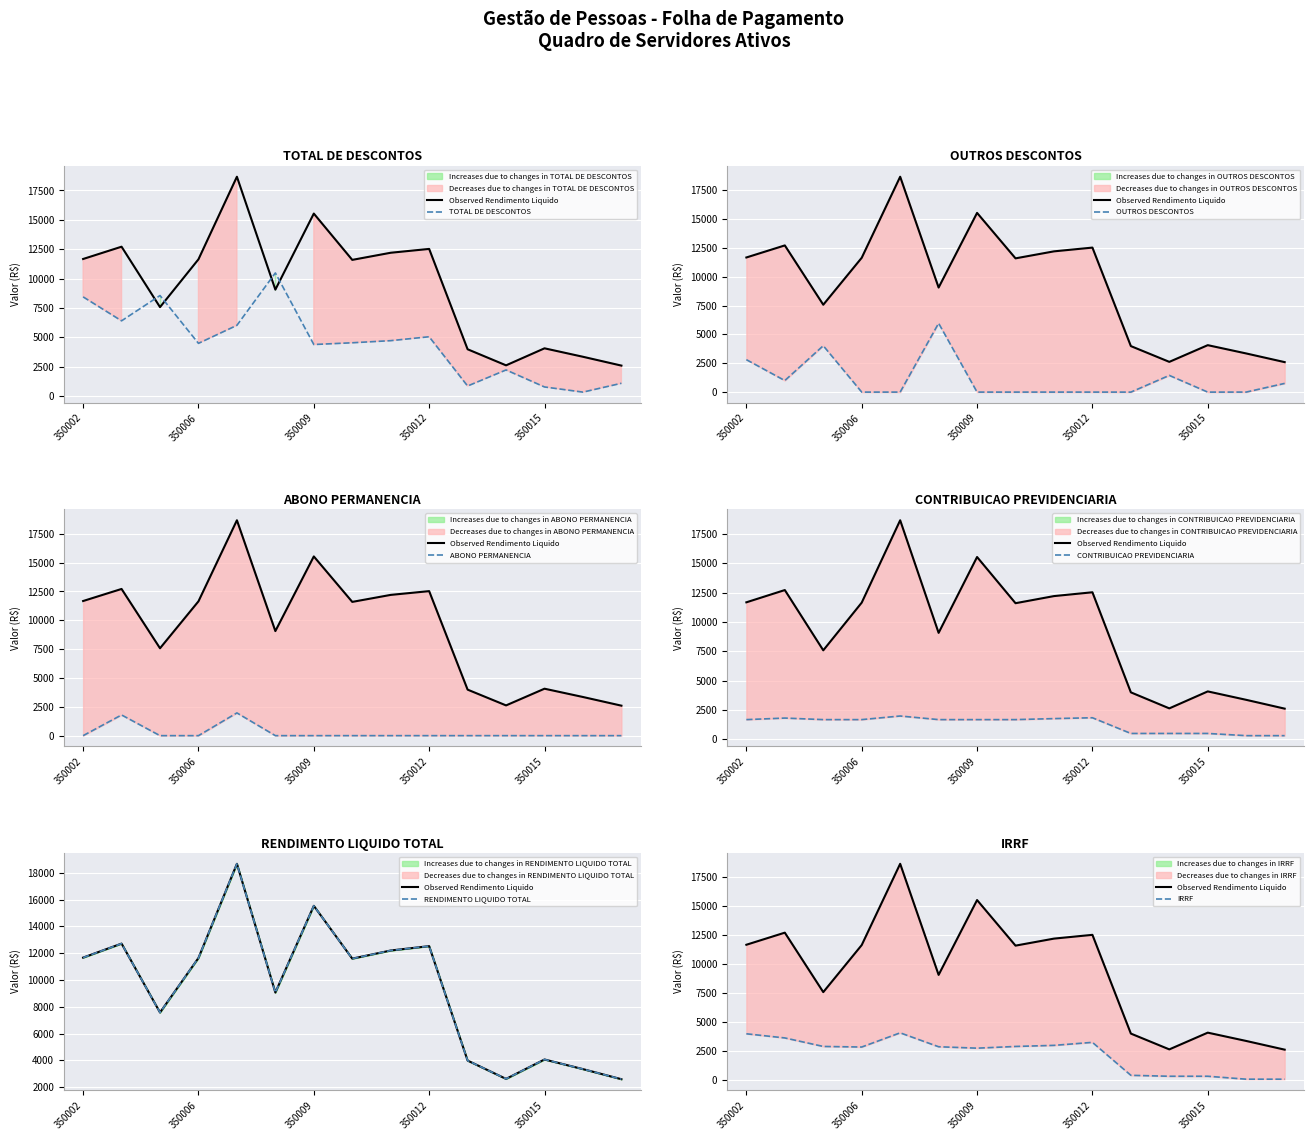

Which has a higher value, 350198 or 350044?

350198